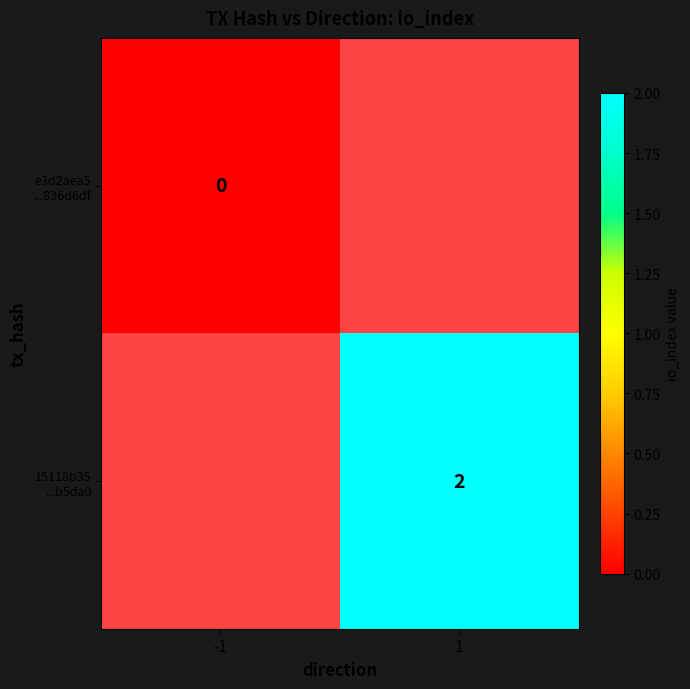

Is the value of e3d2aea5 ...836d6df at -1 greater than the value of 15118b35 ...b5da0 at 1?

No